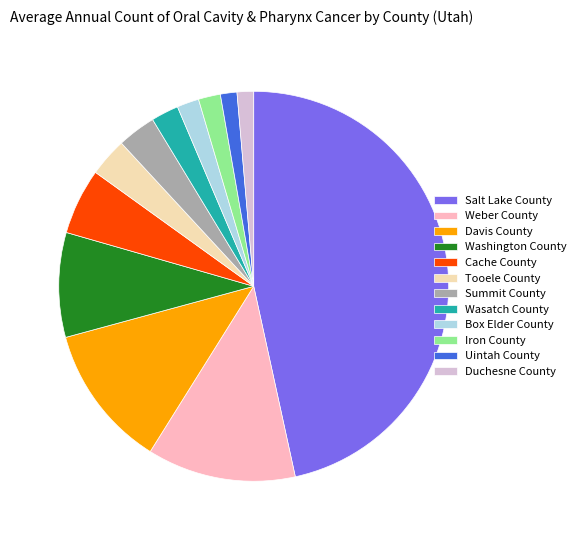

Combined, do Uintah County and Cache County account for over 50%?

No